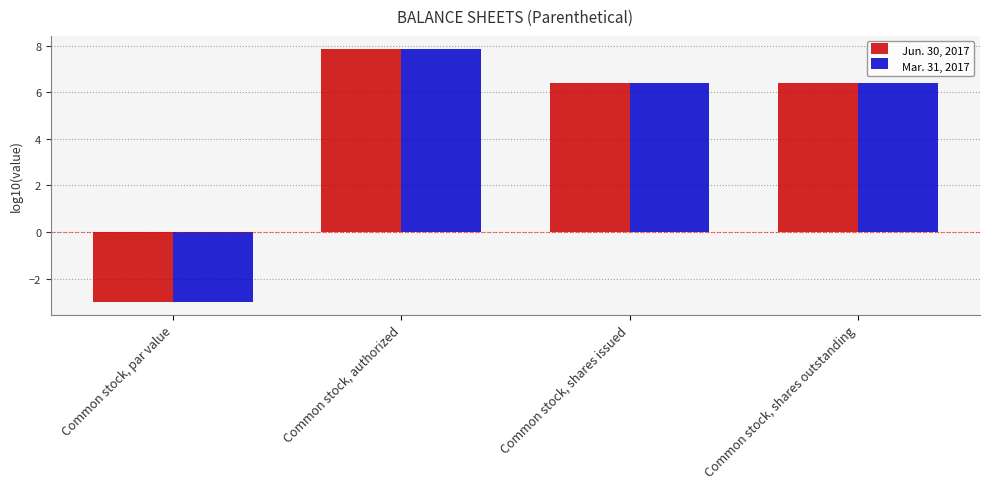

What is the sum of all Mar. 31, 2017 values?

17.7